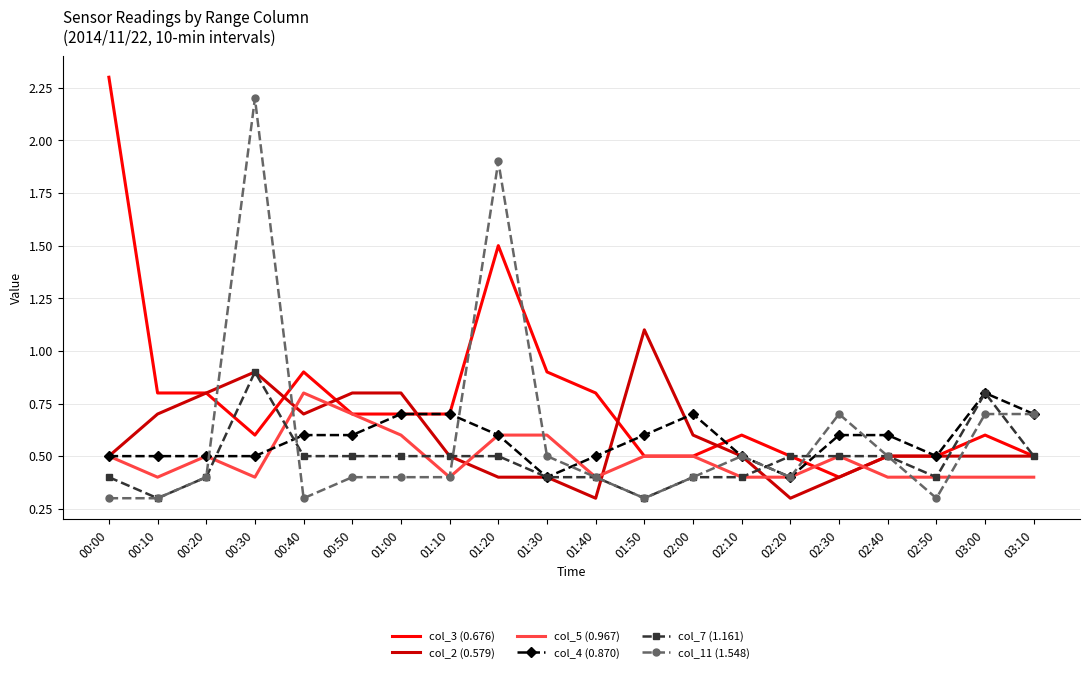

What is the total value across all series at 00:40?

3.8